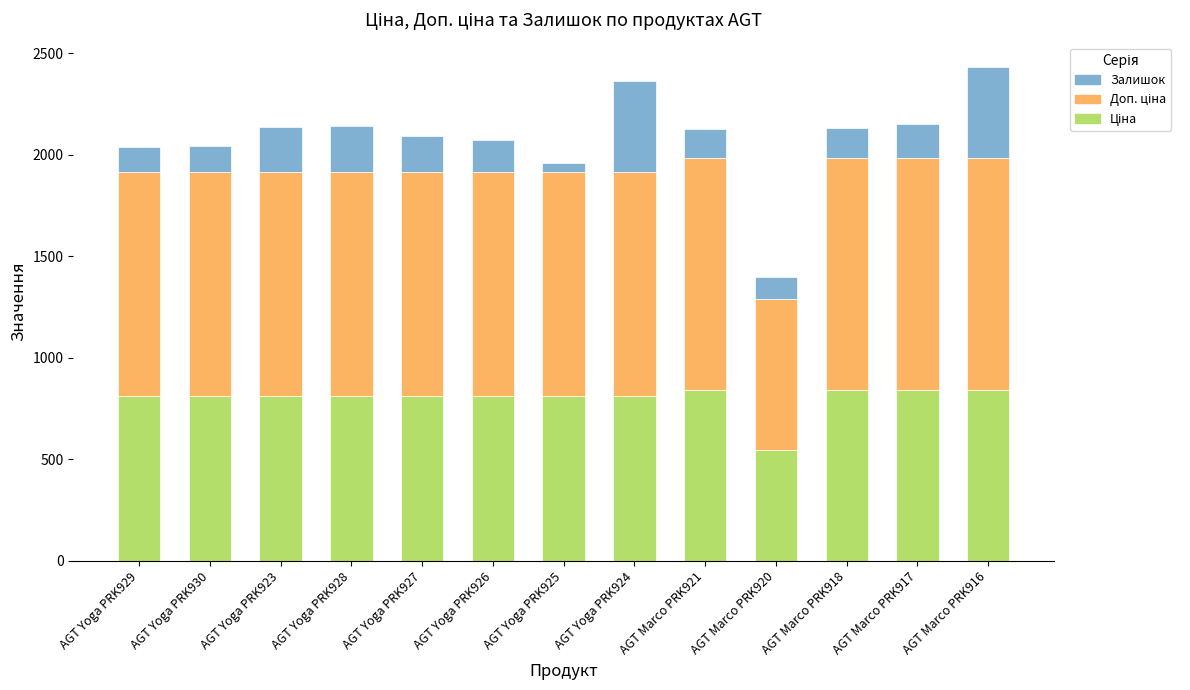

What is the total value across all series at AGT Yoga PRK930?

2043.8